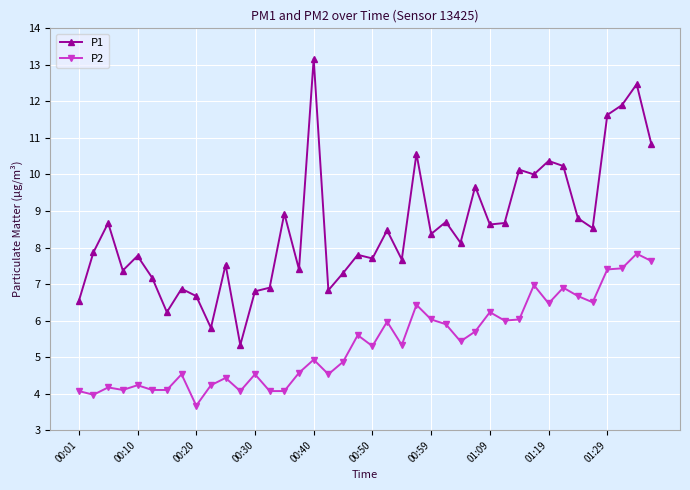

What is the maximum value shown in the chart?

13.2